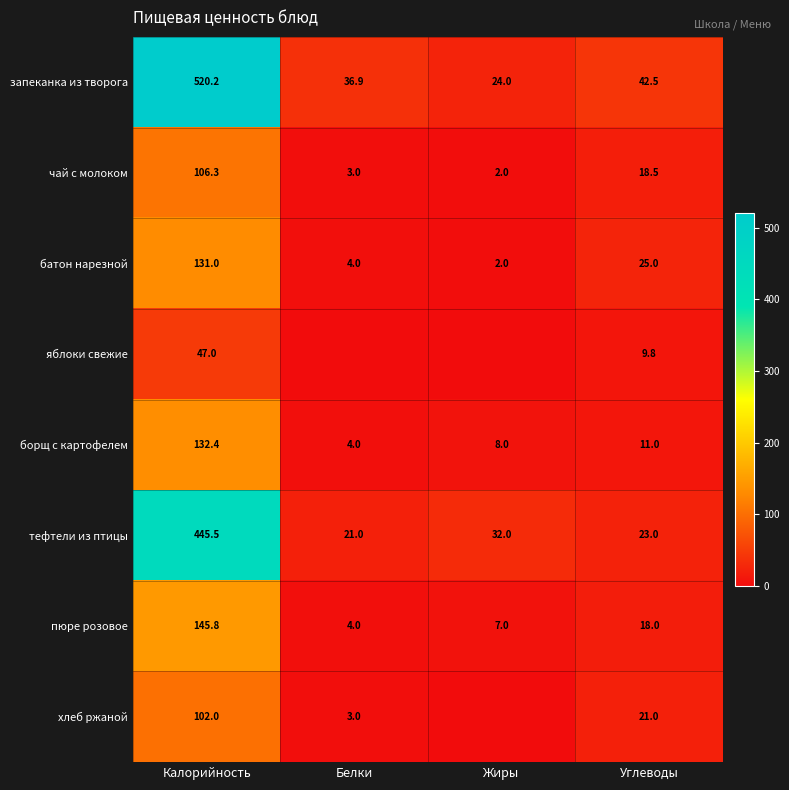

Rank the categories by тефтели из птицы value from lowest to highest.

Белки, Углеводы, Жиры, Калорийность